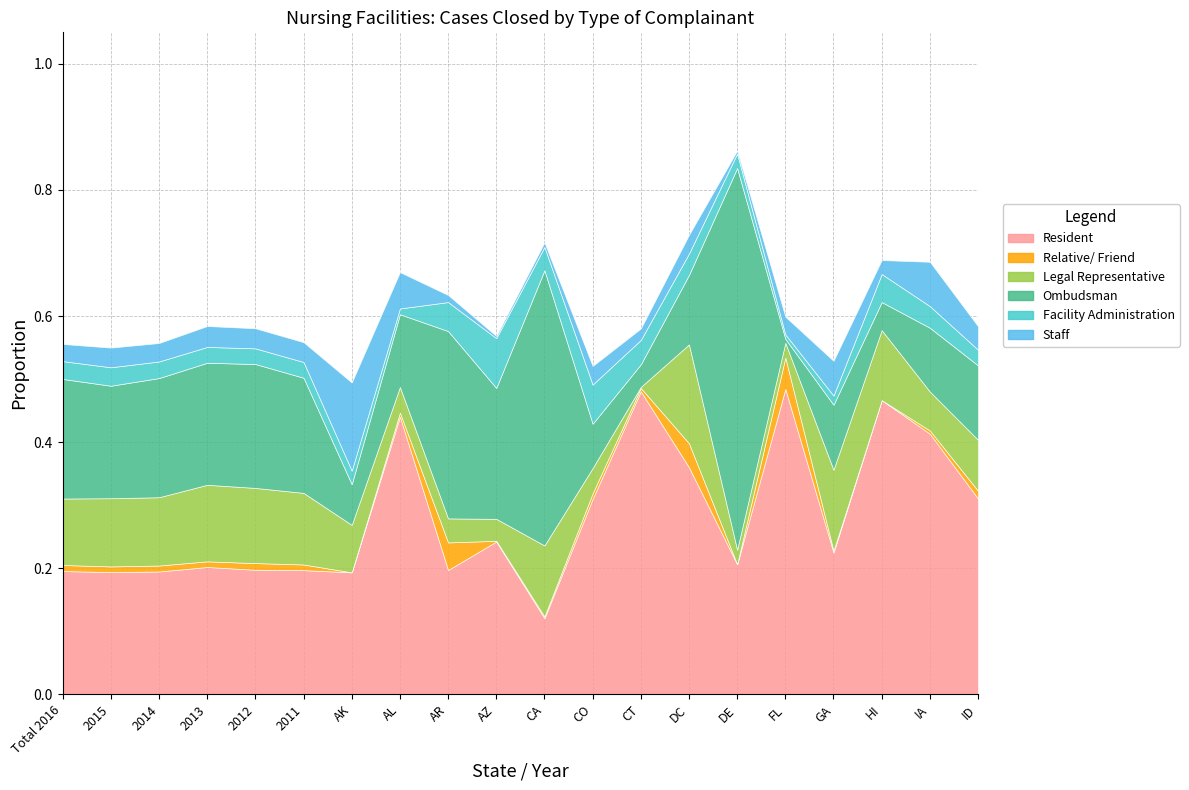

At which category does Staff reach its first local peak?

2015